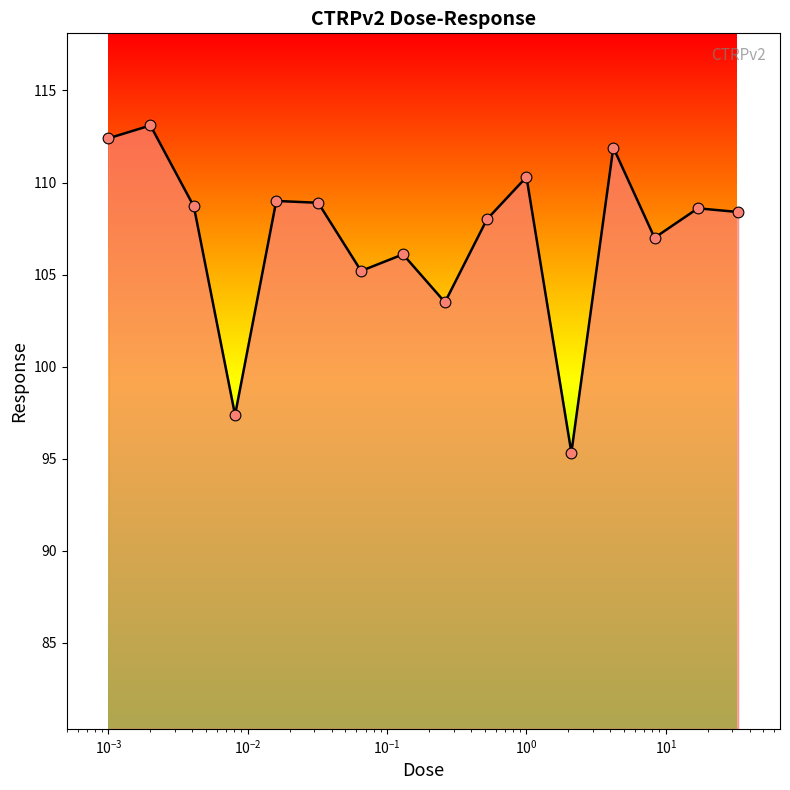

What is the minimum value shown in the chart?

95.3